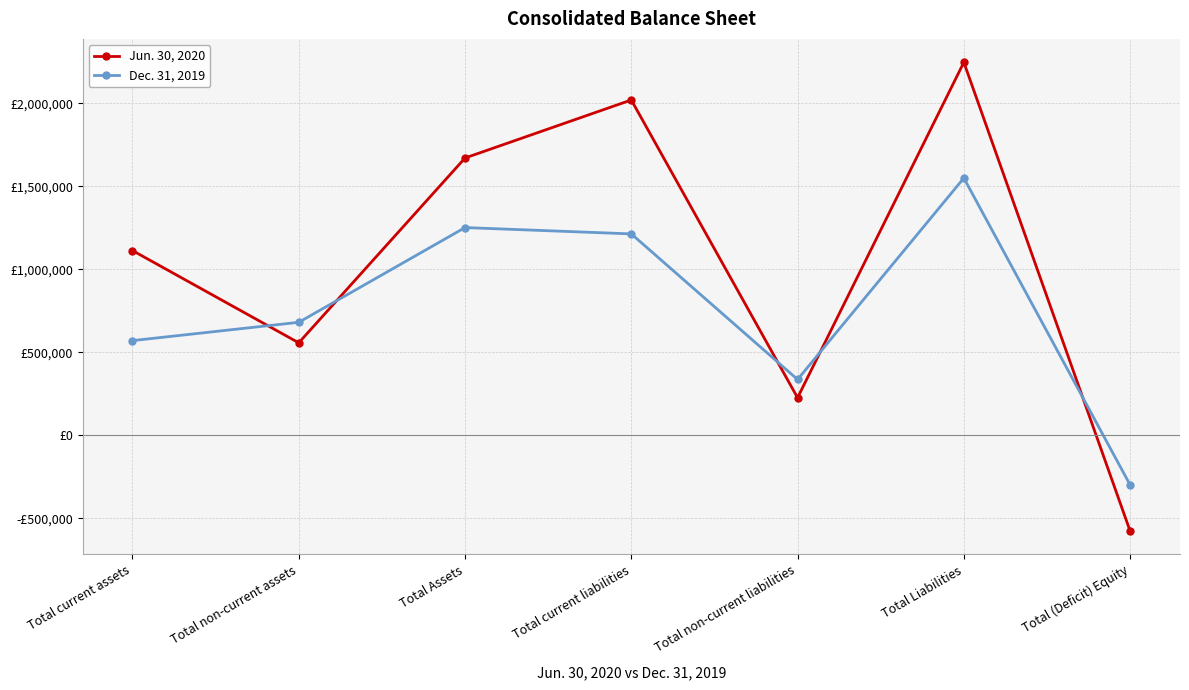

Rank the series by their maximum value, from highest to lowest.

Jun. 30, 2020, Dec. 31, 2019